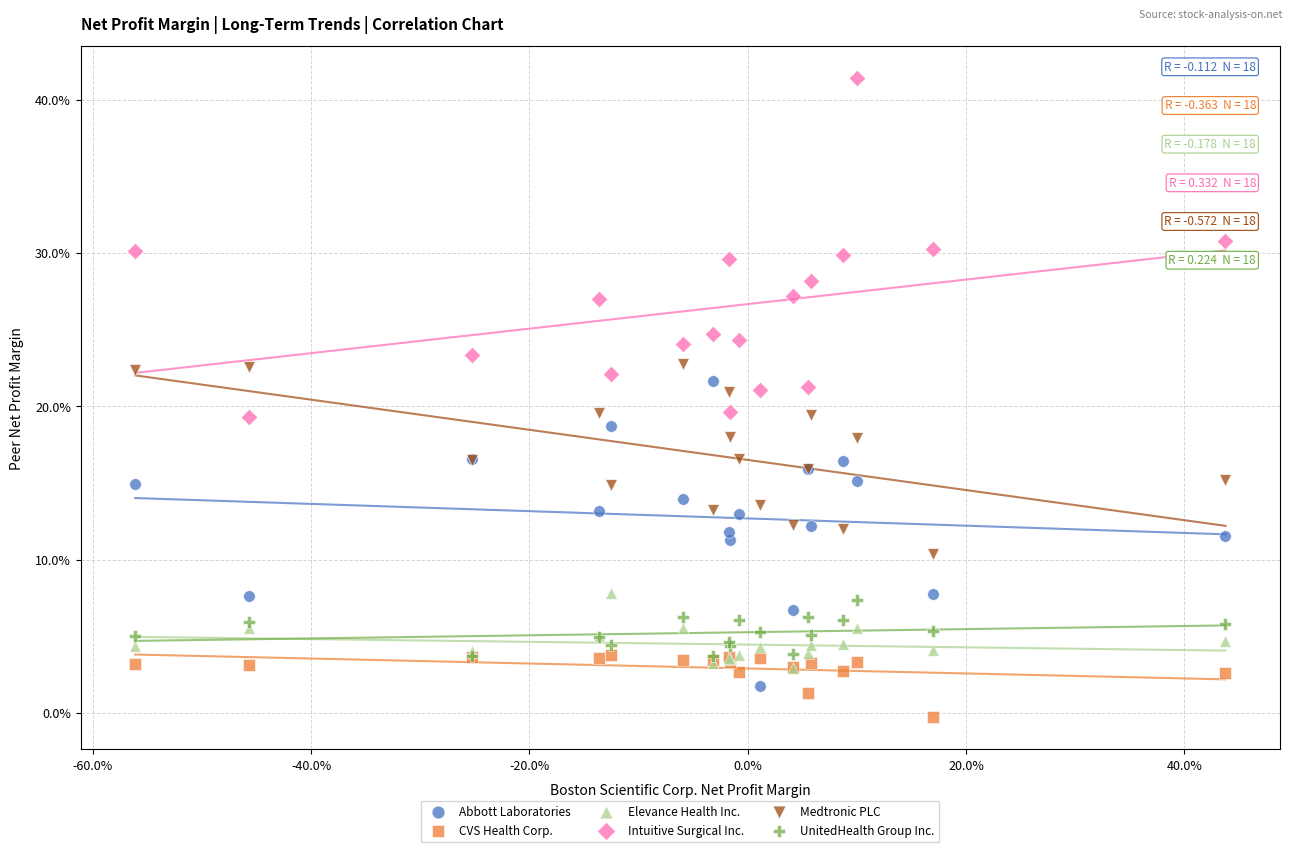

What are all the series names shown in the legend?

Abbott Laboratories, CVS Health Corp., Elevance Health Inc., Intuitive Surgical Inc., Medtronic PLC, UnitedHealth Group Inc.